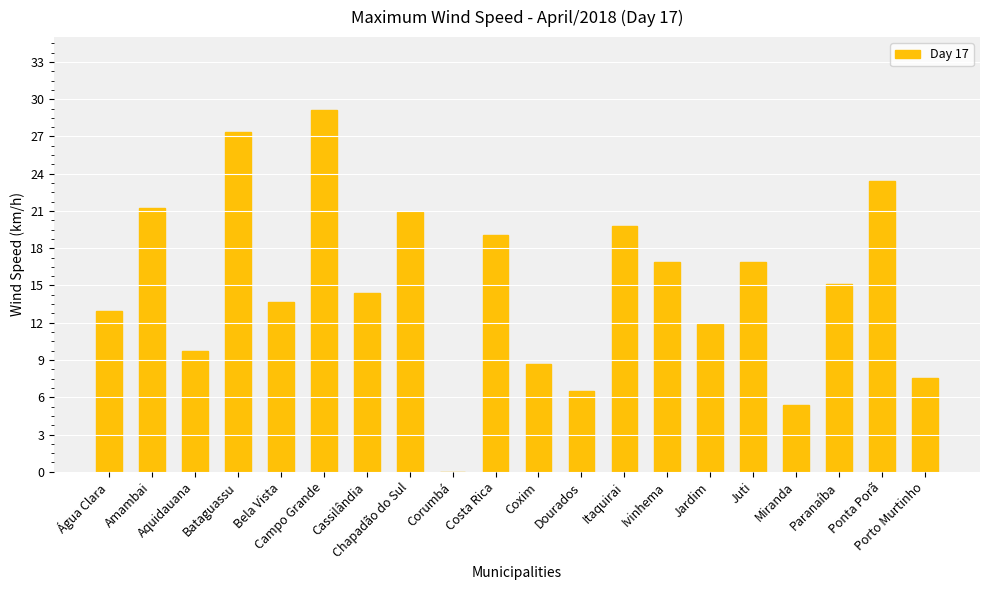

The value at Dourados is 9.2. True or false?

False